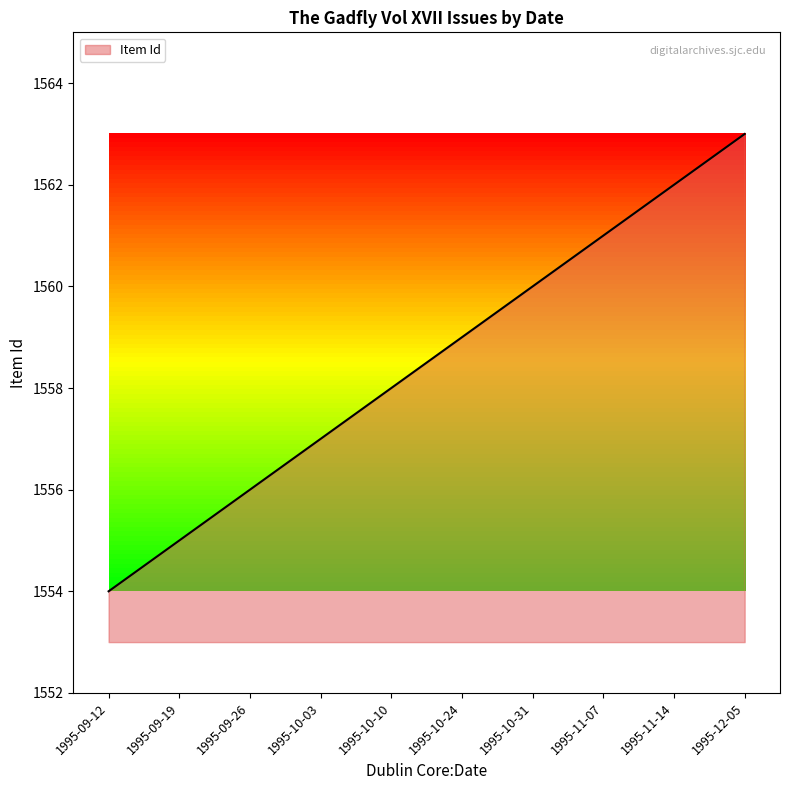

Reading right to left, extract all data points from this chart.

1563	1562	1561	1560	1559	1558	1557	1556	1555	1554